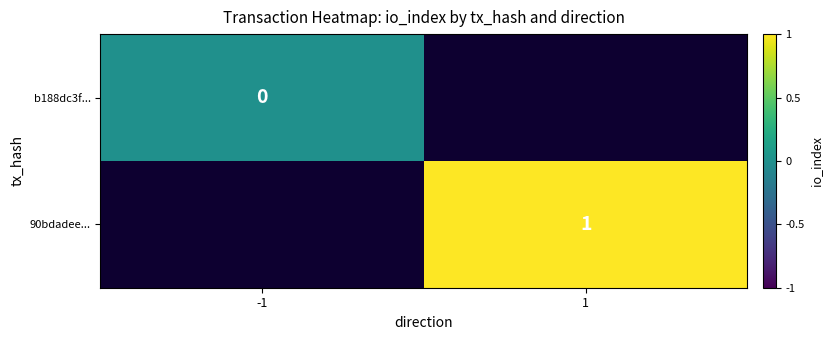

The value of 90bdadee... at 1 is 2. True or false?

False